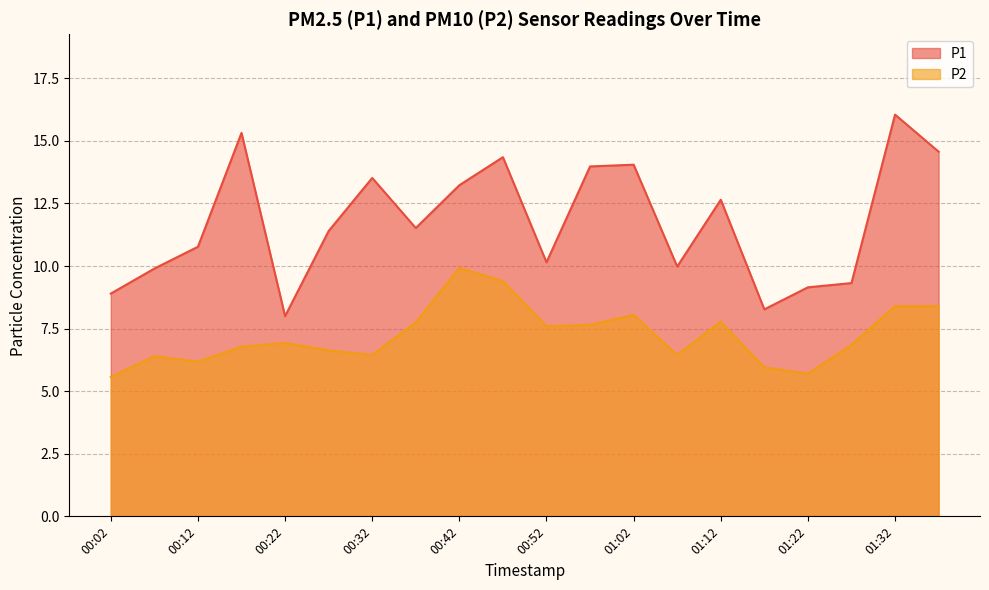

What is the total value across all series at 00:22?

14.9